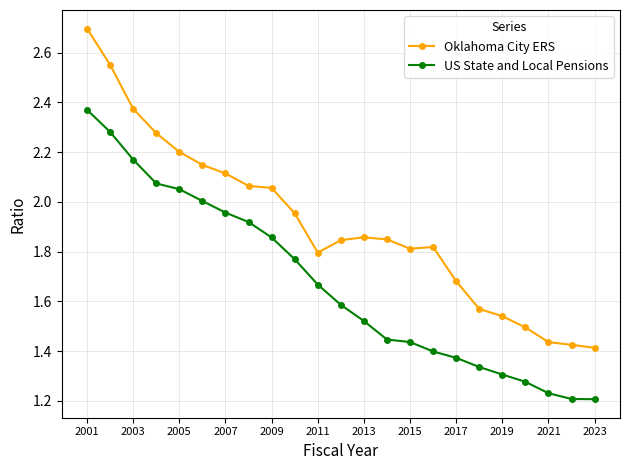

True or false: US State and Local Pensions and Oklahoma City ERS cross at least once.

False